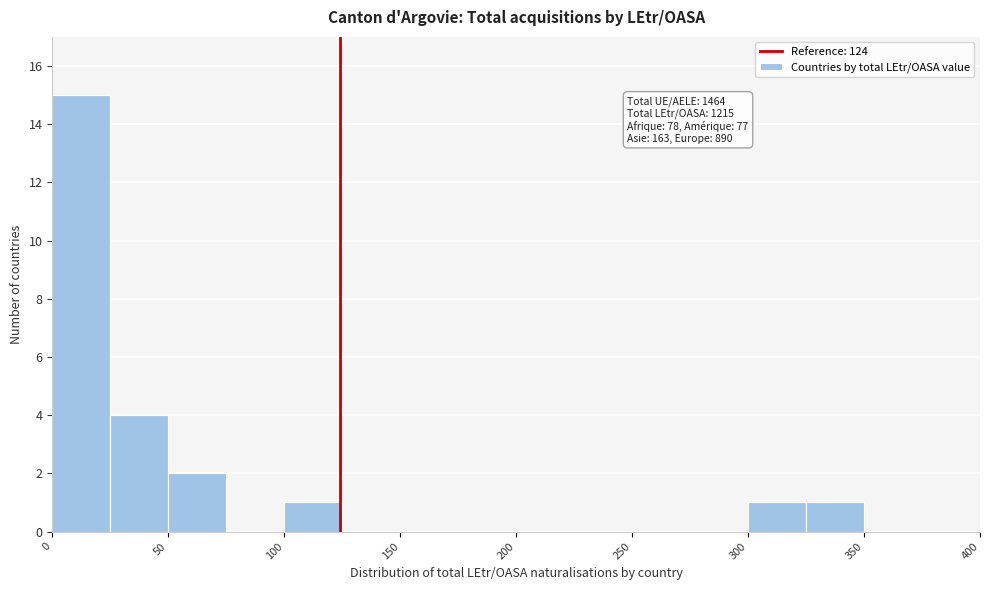

Which range on the x-axis has the tallest bar?

0 to 25